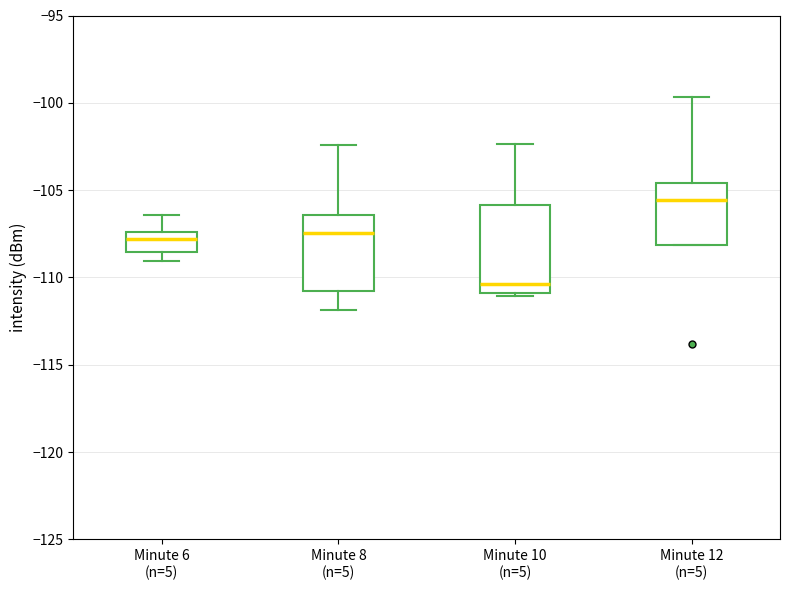

Comparing the boxes themselves (not the whiskers), which one is the tallest?

Minute 10 (n=5)